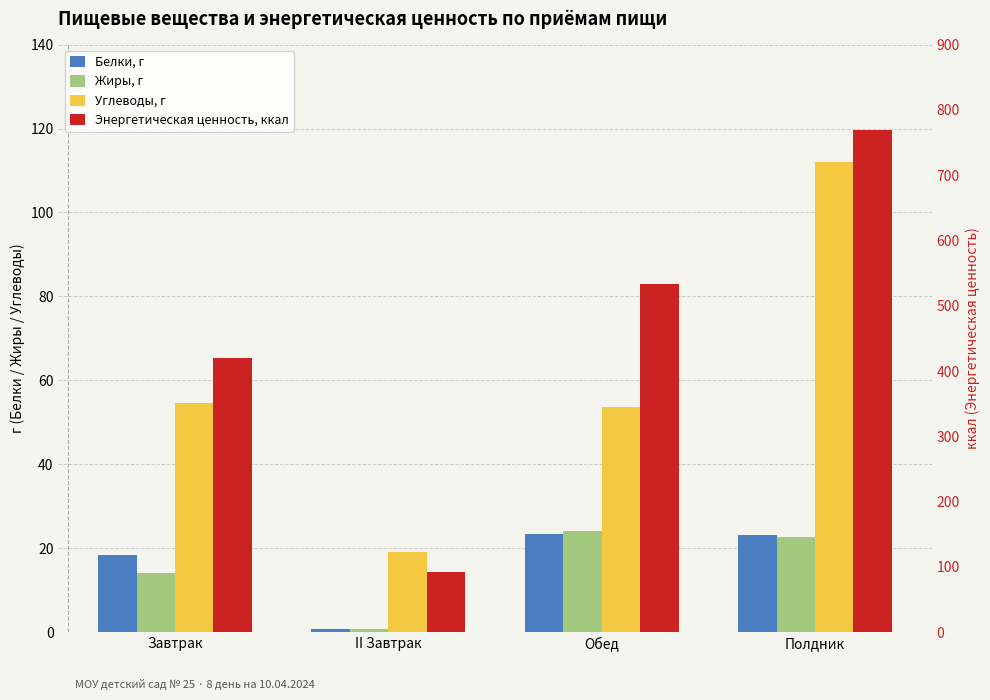

Between II Завтрак and Обед, which series saw the biggest shift?

Энергетическая ценность, ккал